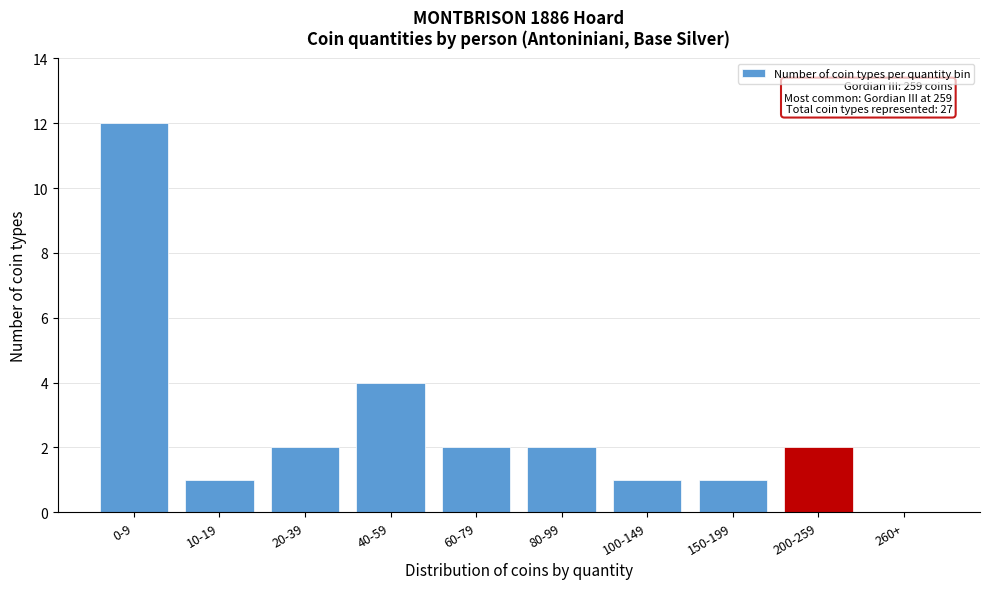

Reading left to right, transcribe all the data shown in this chart.

0-9=12	10-19=1	20-39=2	40-59=4	60-79=2	80-99=2	100-149=1	150-199=1	200-259=2	260+=0